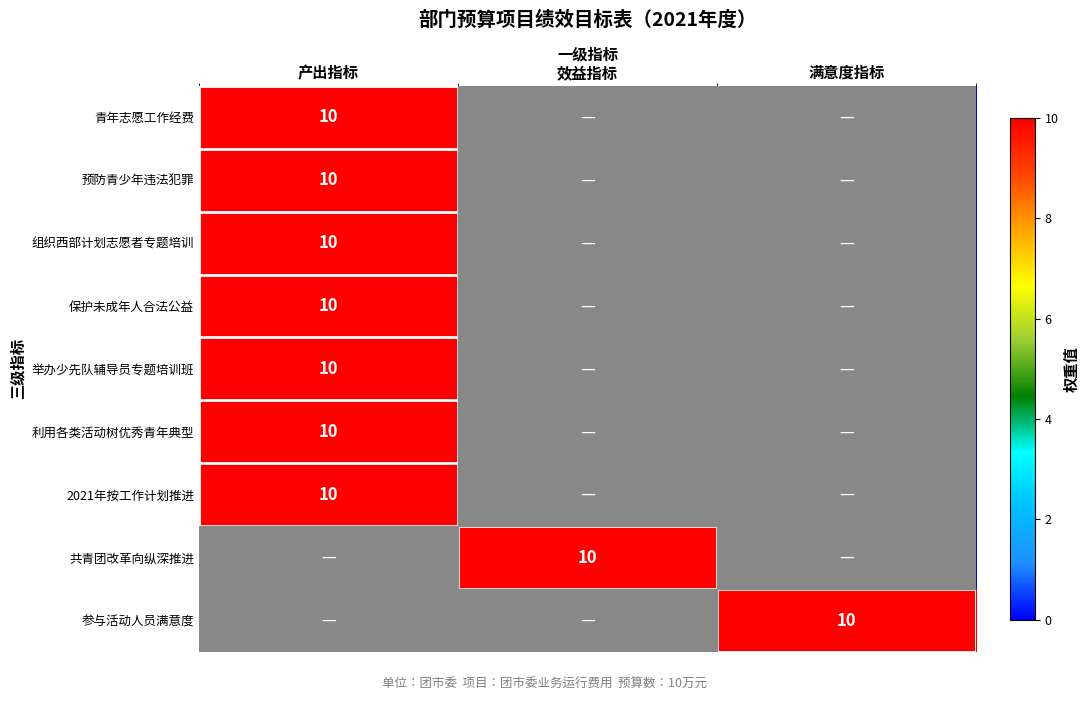

The 组织西部计划志愿者专题培训 series shows 4 at 产出指标. True or false?

False